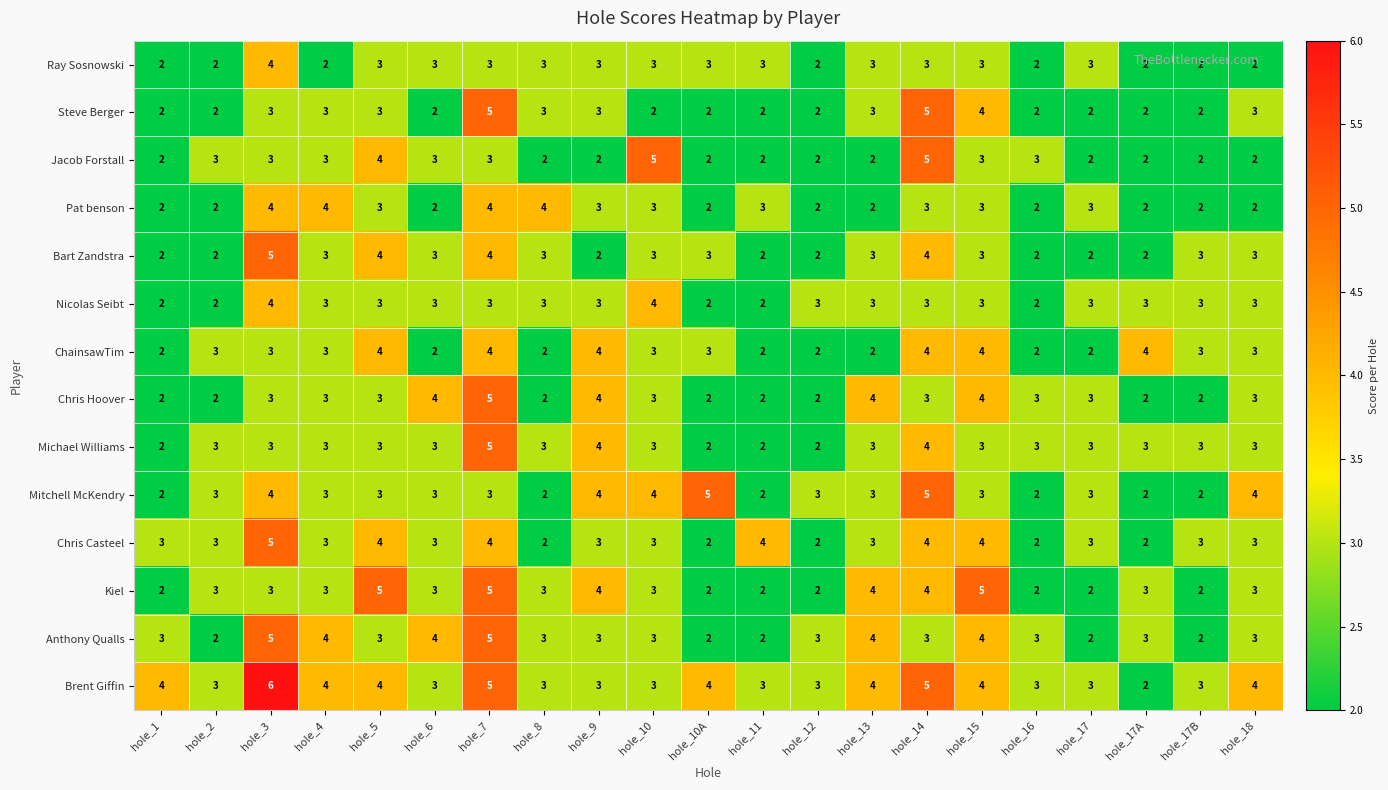

What is the sum of all Kiel values?

65